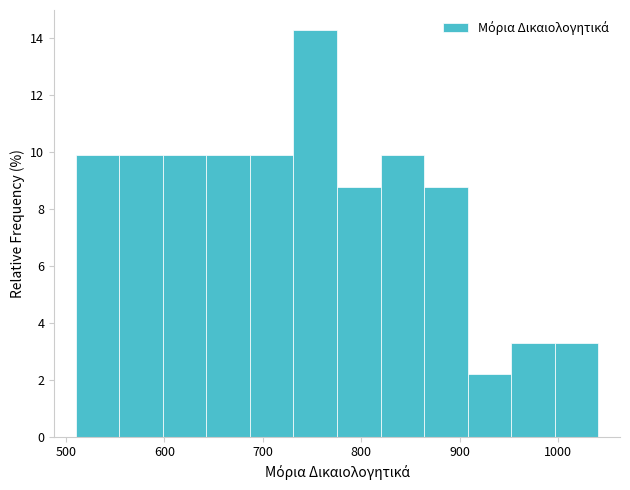

What is the height of the bar covering 640 to 690 on the x-axis? Neither the bar edges nor the heights are printed on the chart, so give them approximately, as read against the axes.

9.8